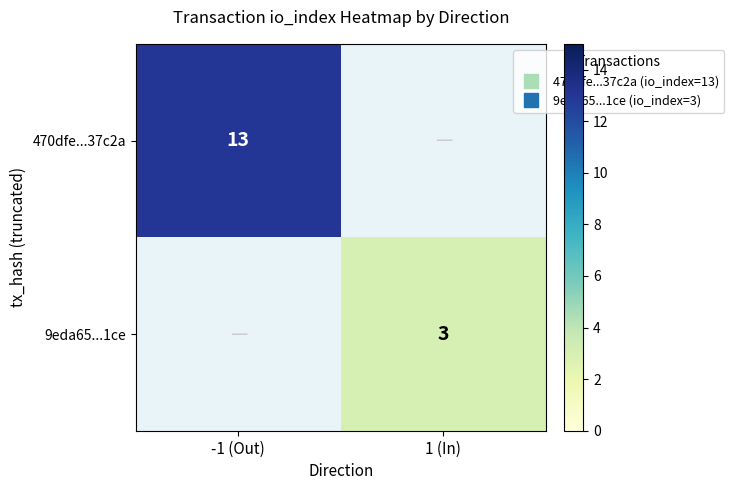

Where is 470dfe...37c2a nearest to the value 13?

-1 (Out)